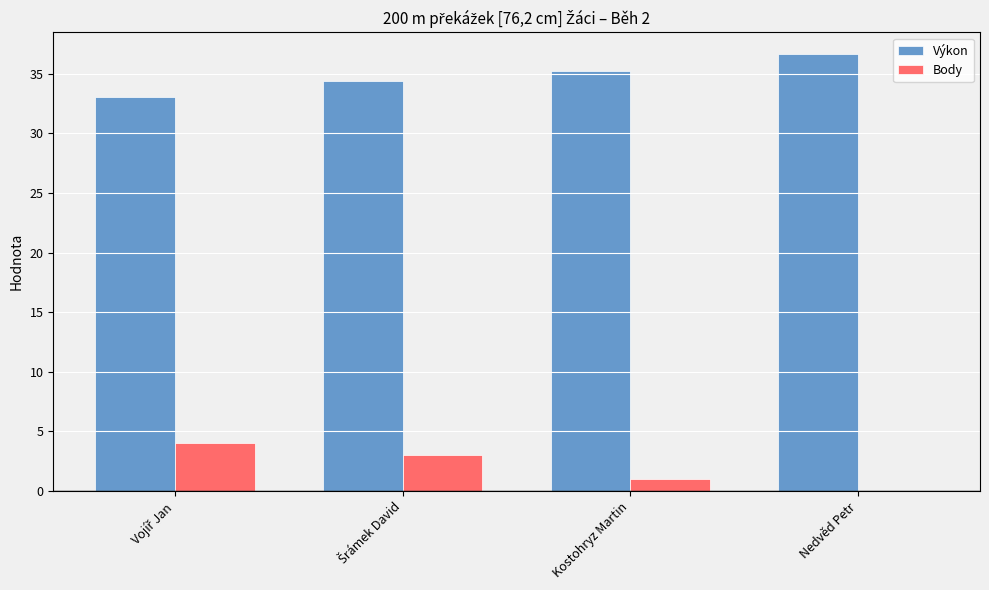

At which label does Výkon reach its peak?

Nedvěd Petr